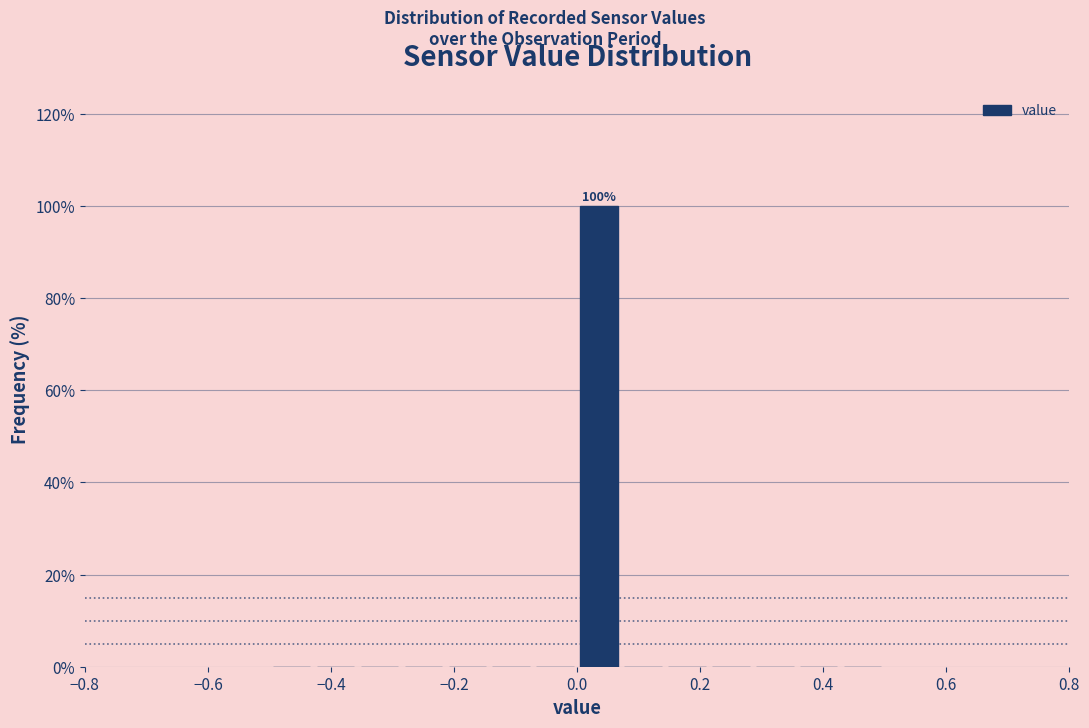

Around what value on the x-axis is the tallest bar? Give the approximate position of its centre, as read against the axis.

0.04